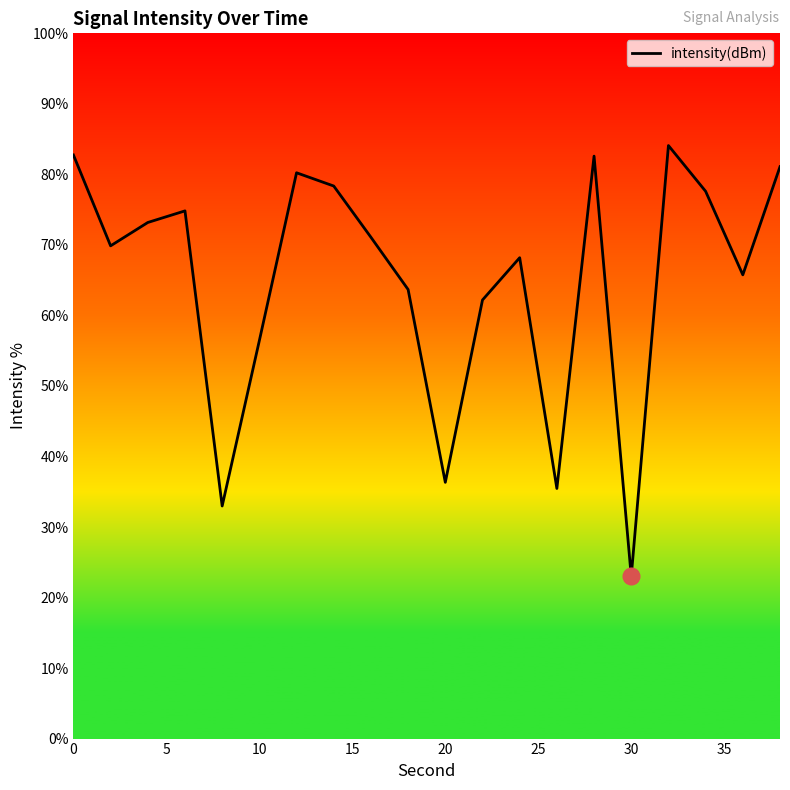

What is the difference between the maximum and minimum values?

61.1